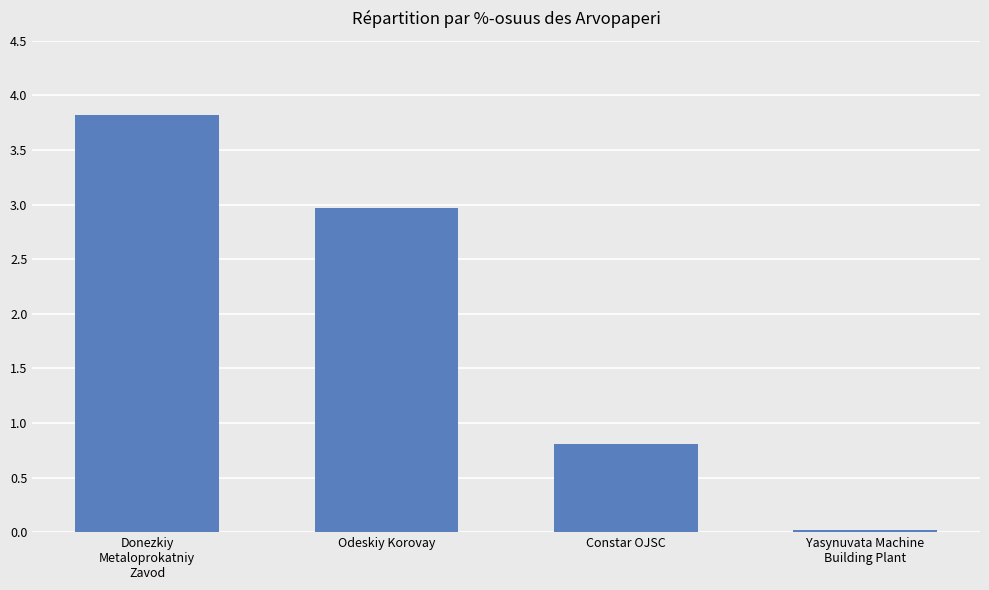

What is the sum of the values at Donezkiy
Metaloprokatniy
Zavod and Constar OJSC?

4.6